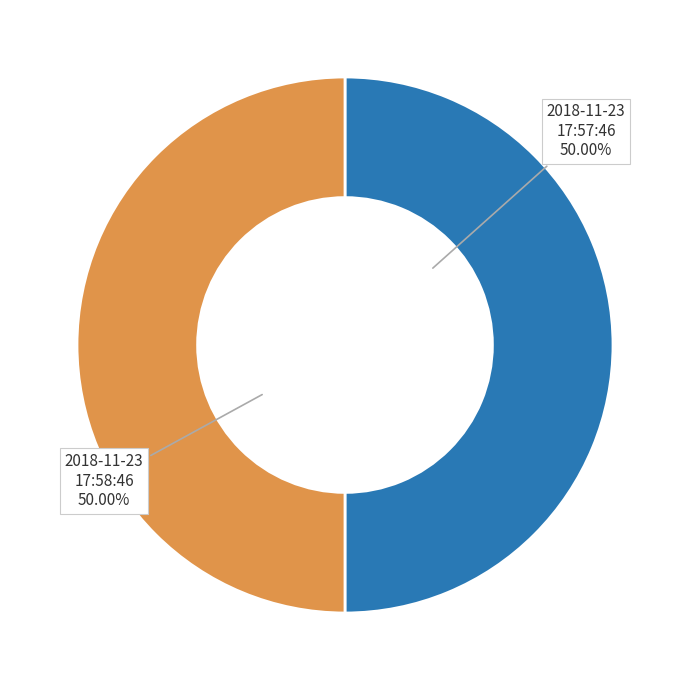

What is the ratio of the value at 2018-11-23 17:58:46 to the value at 2018-11-23 17:57:46?

1.0